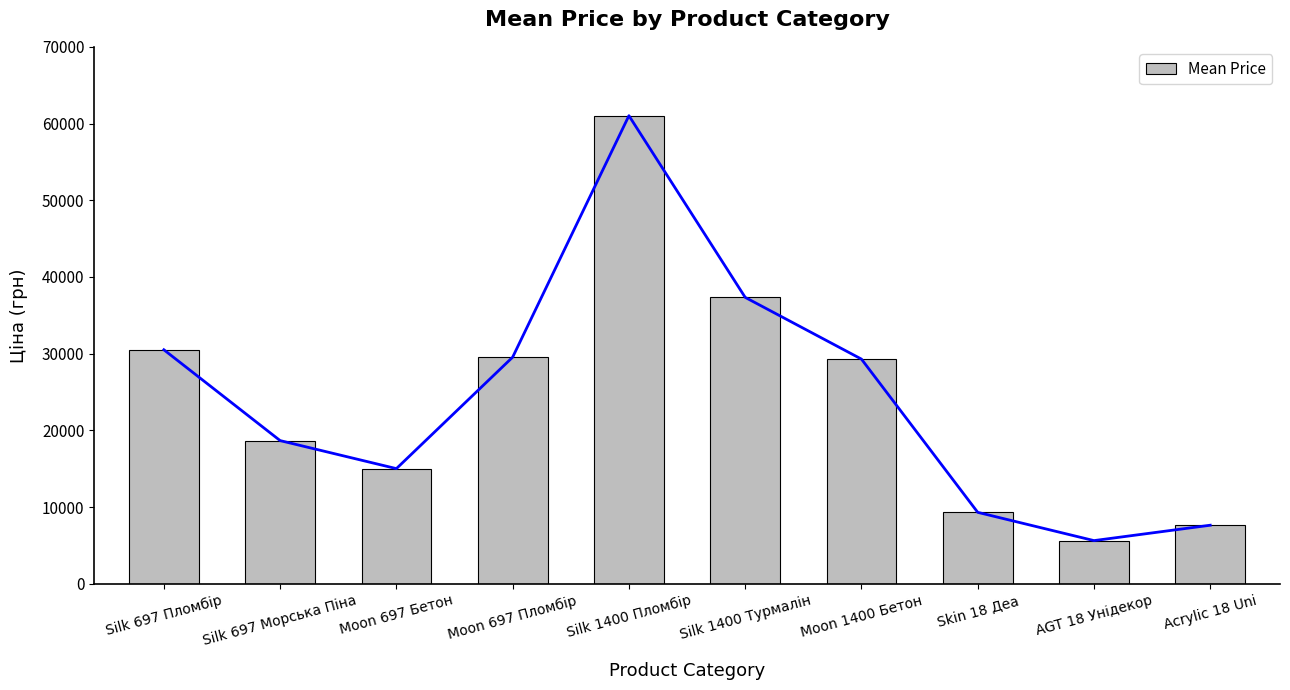

At which label does the data first exceed 29294?

Silk 697 Пломбір